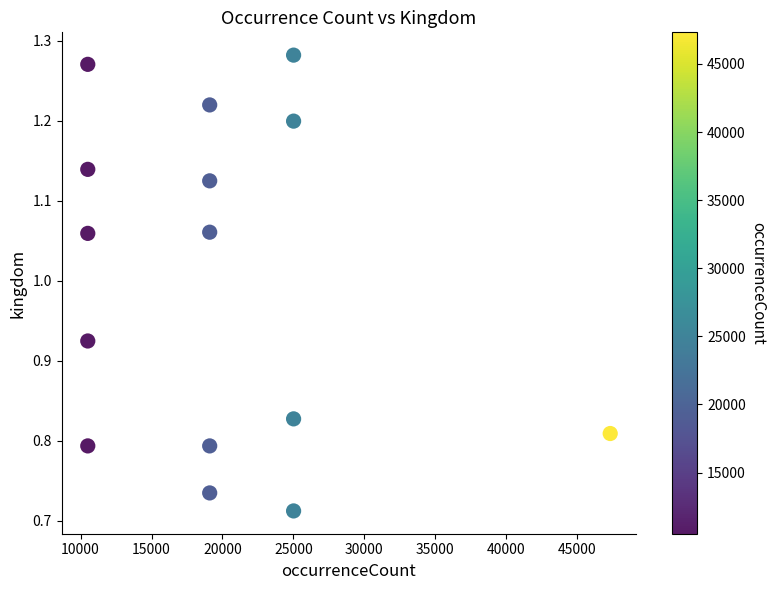

What is the range of X values (max minus min)?

36809.0